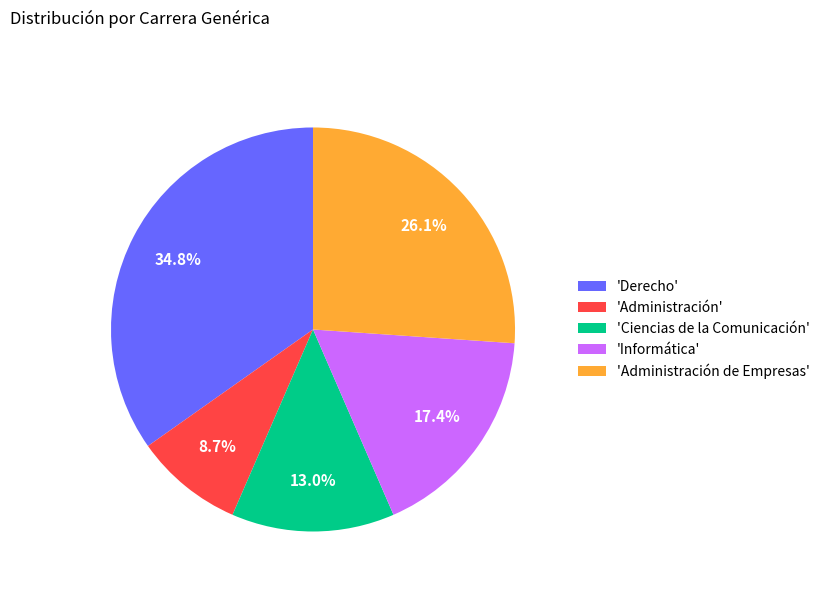

How many segments does this pie chart have?

5